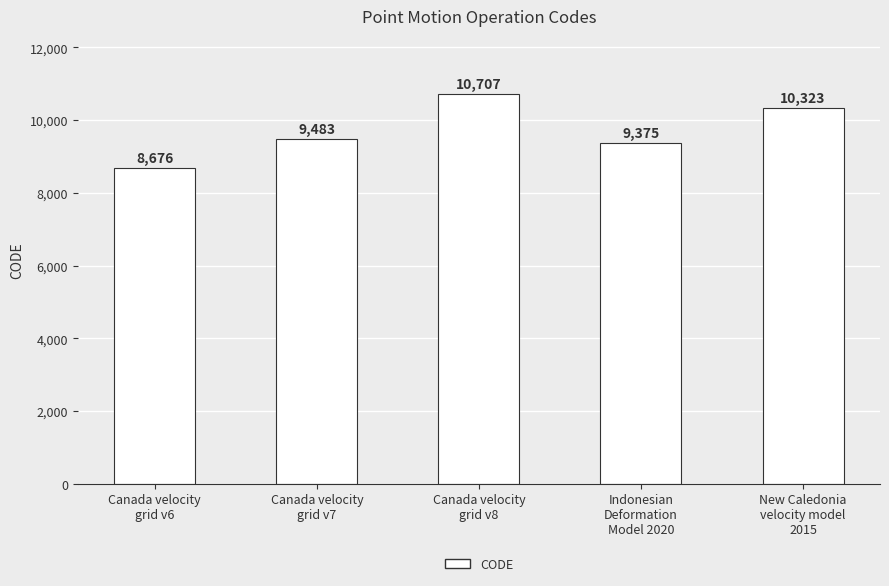

What is the label of the 5th bar from the left?

New Caledonia
velocity model
2015